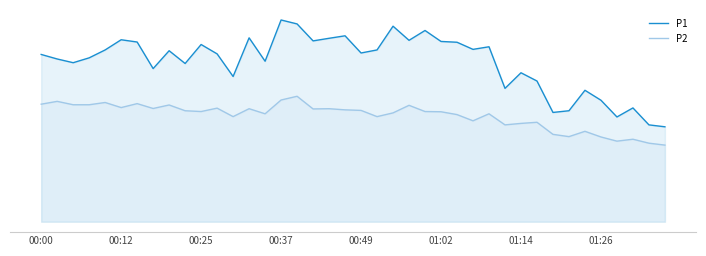

In P2, how many points are lower than both neighbors (excluding endpoints)?

11